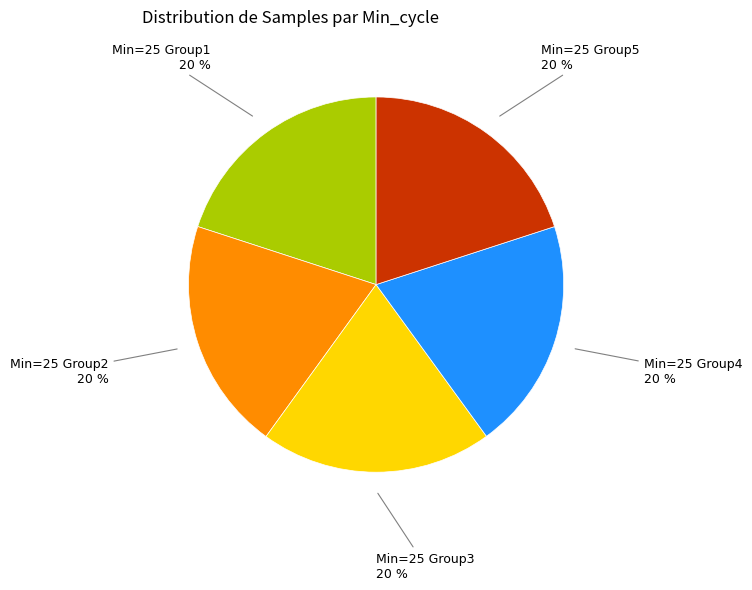

Is there a majority slice in this chart?

No